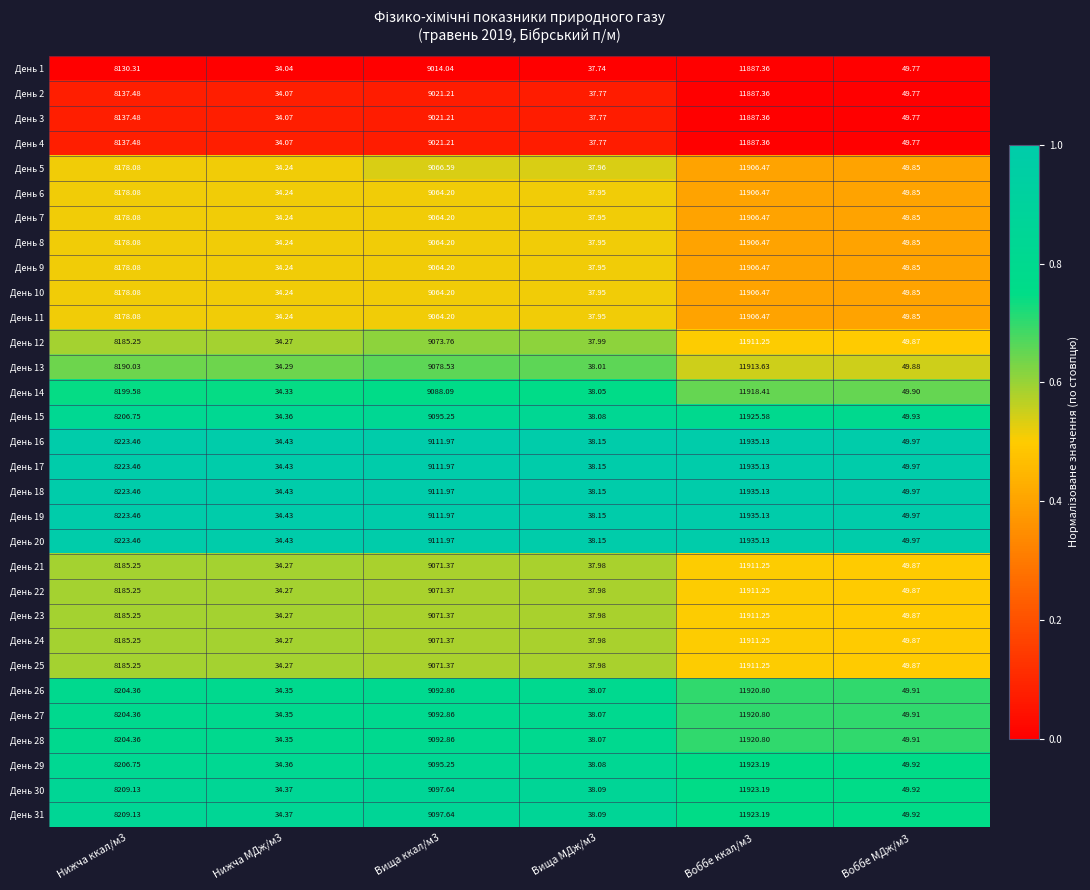

Is the value of День 6 at Воббе МДж/м3 greater than the value of День 3 at Нижча МДж/м3?

Yes